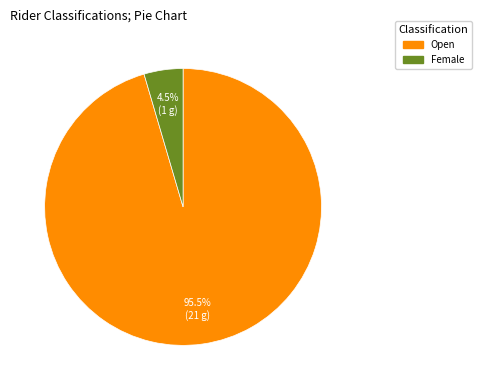

To the nearest percent, what is the difference between the largest and smallest slice percentages?

91%